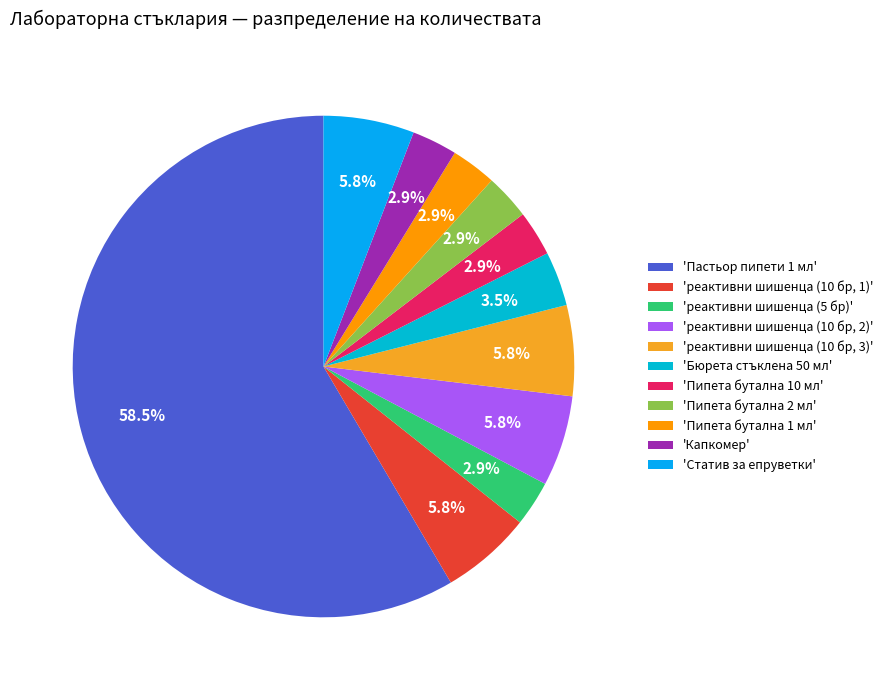

Is there any slice that represents more than half of the pie?

Yes